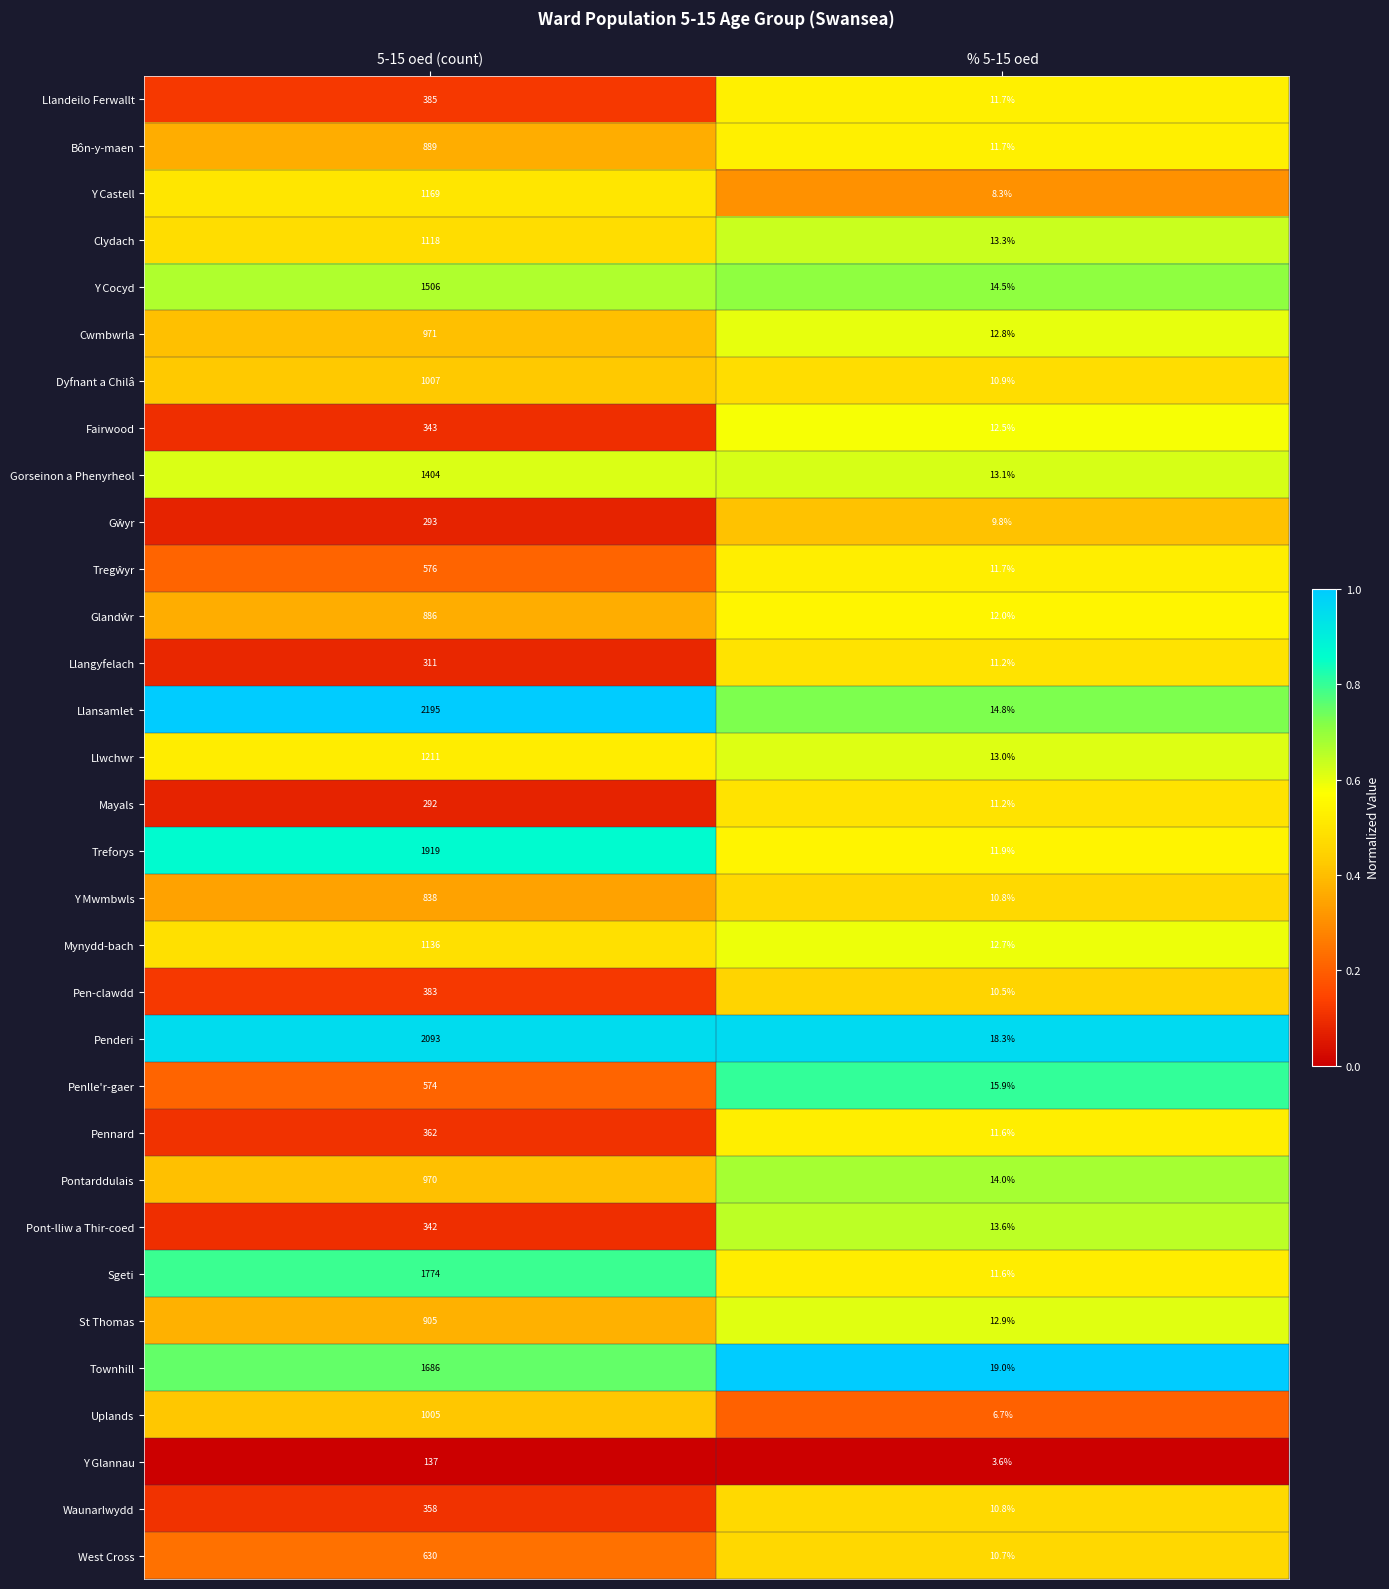

What is the average value of the West Cross series?

320.4